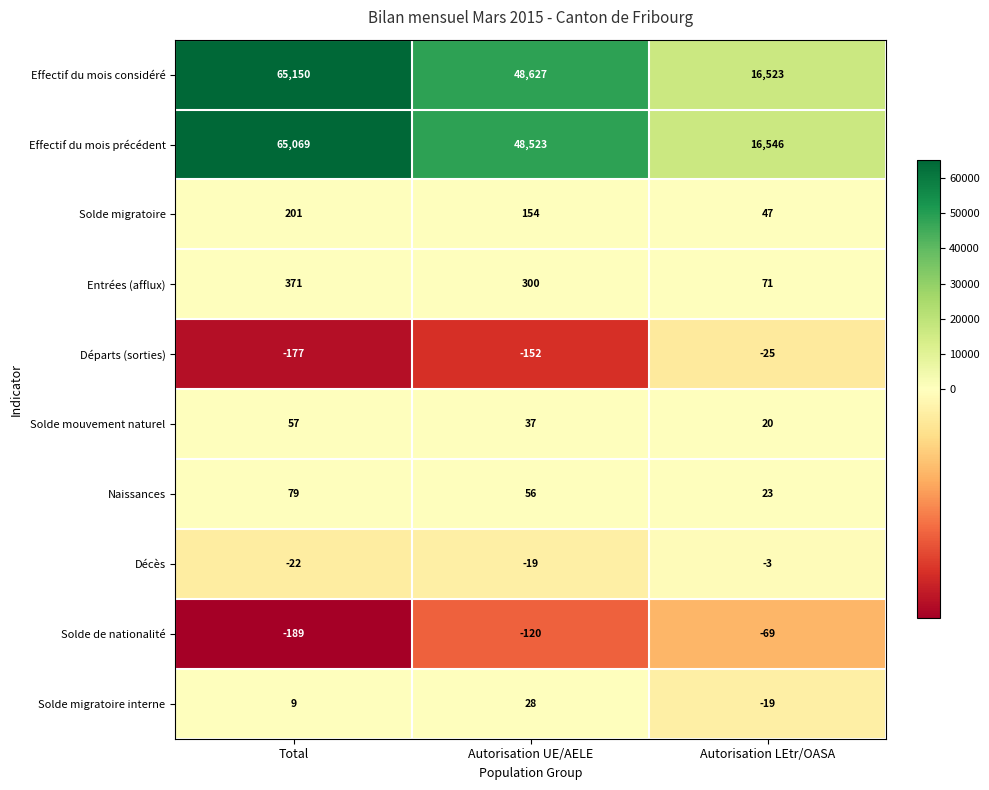

At Autorisation LEtr/OASA, list the series in order from smallest to largest.

Solde de nationalité, Départs (sorties), Solde migratoire interne, Décès, Solde mouvement naturel, Naissances, Solde migratoire, Entrées (afflux), Effectif du mois considéré, Effectif du mois précédent